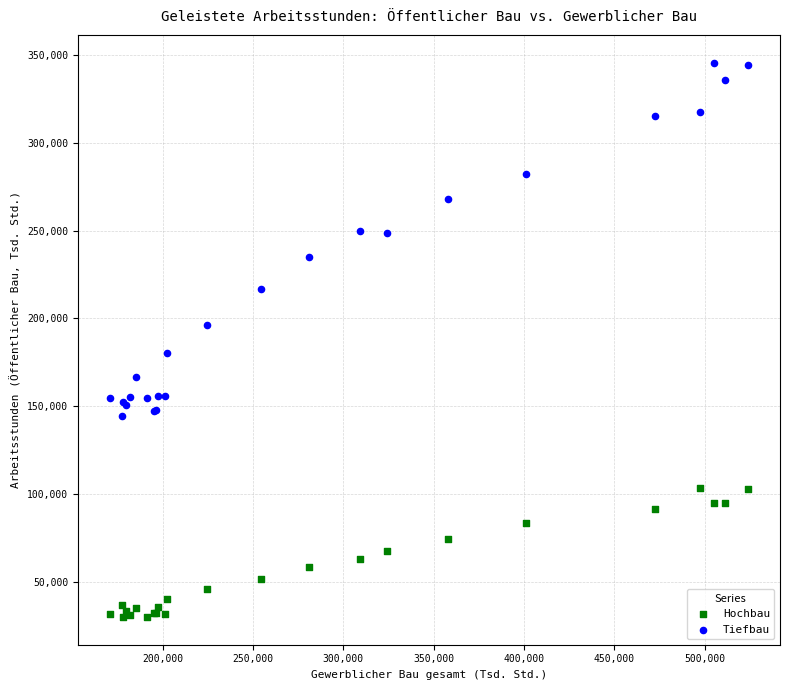

Which series contains the highest Y value?

Tiefbau